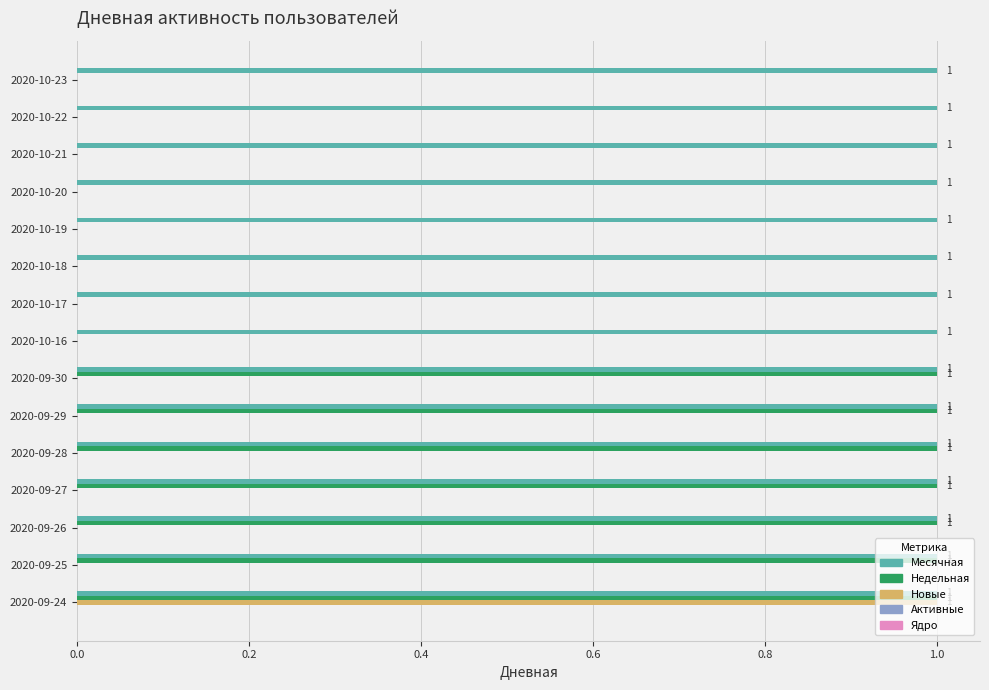

The Новые series shows 0 at 2020-10-22. True or false?

True